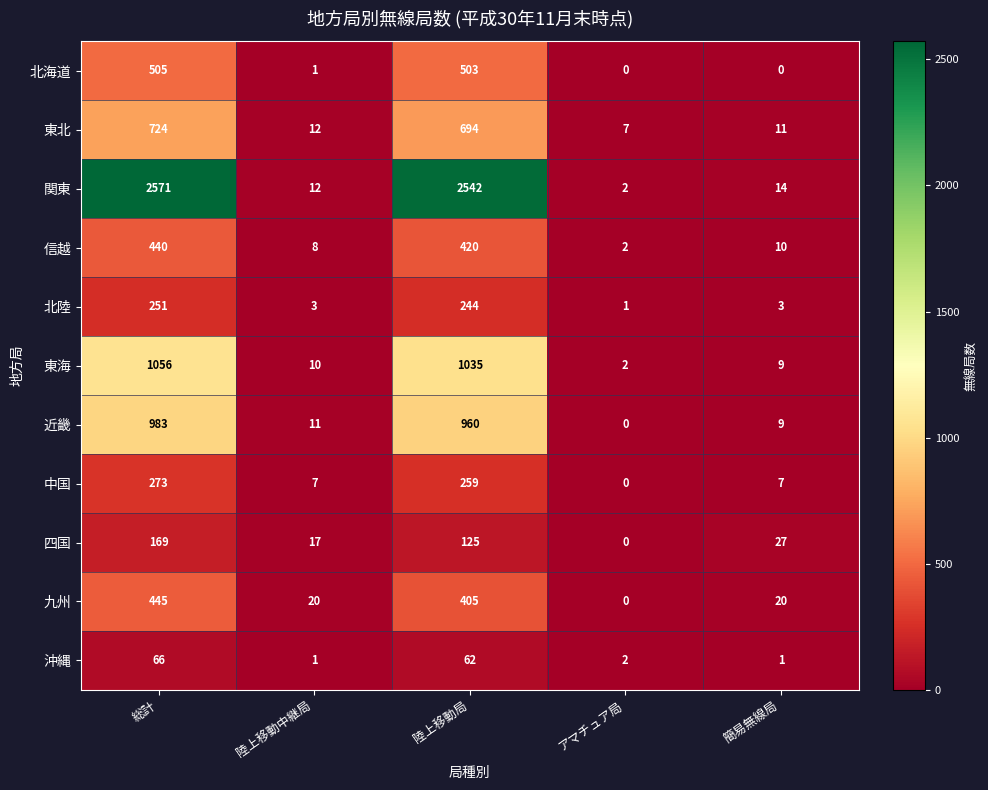

What is the maximum value shown in the chart?

2571